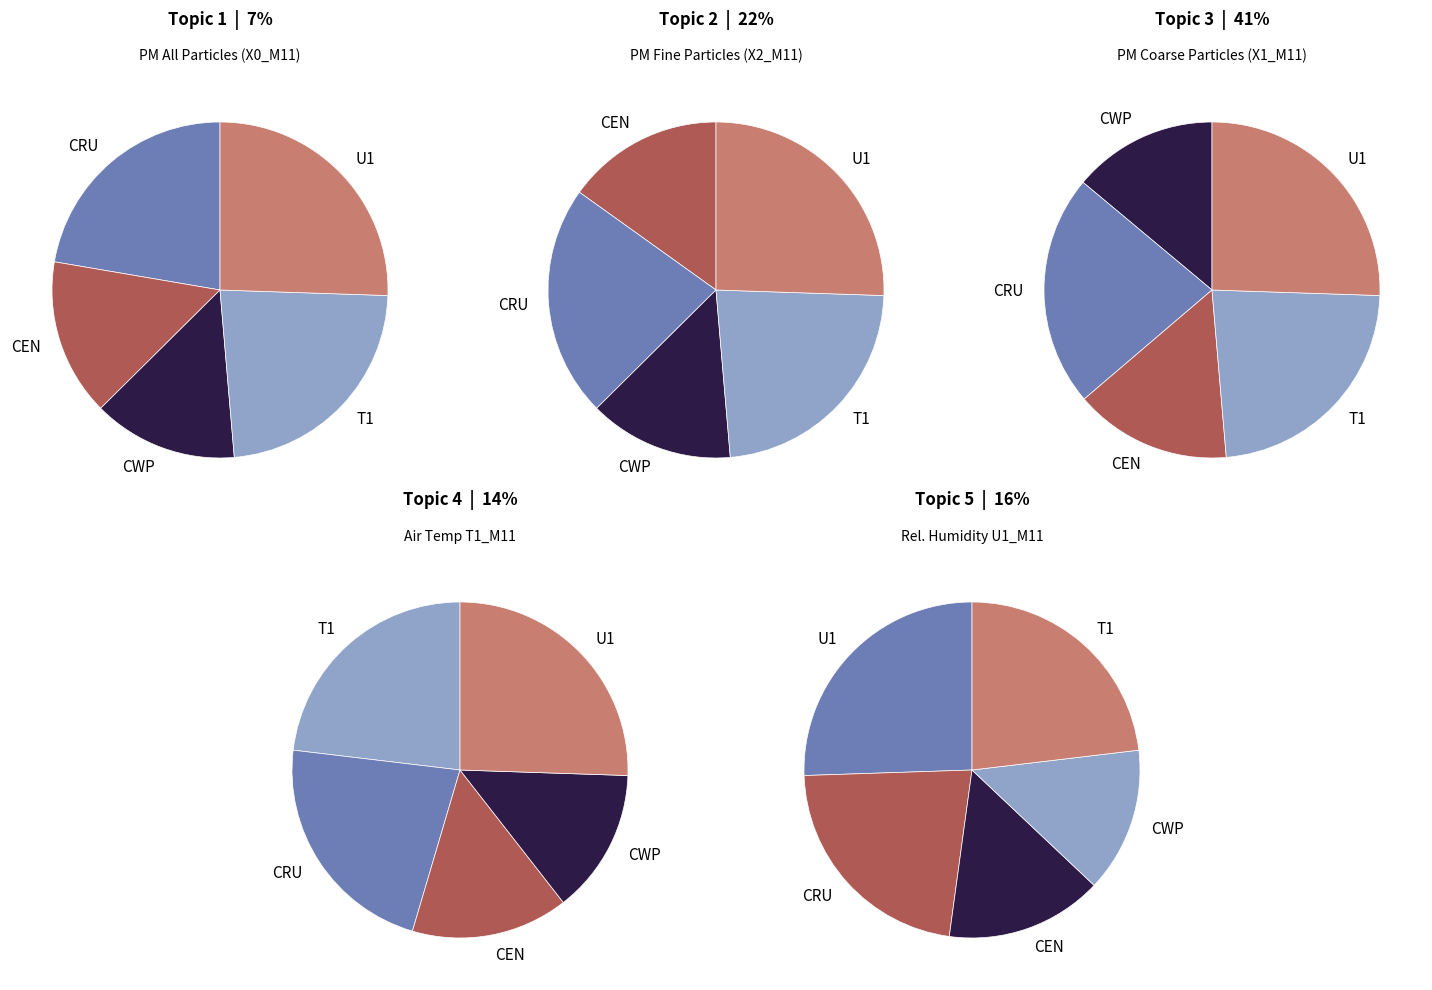

Is there a majority slice in this chart?

No